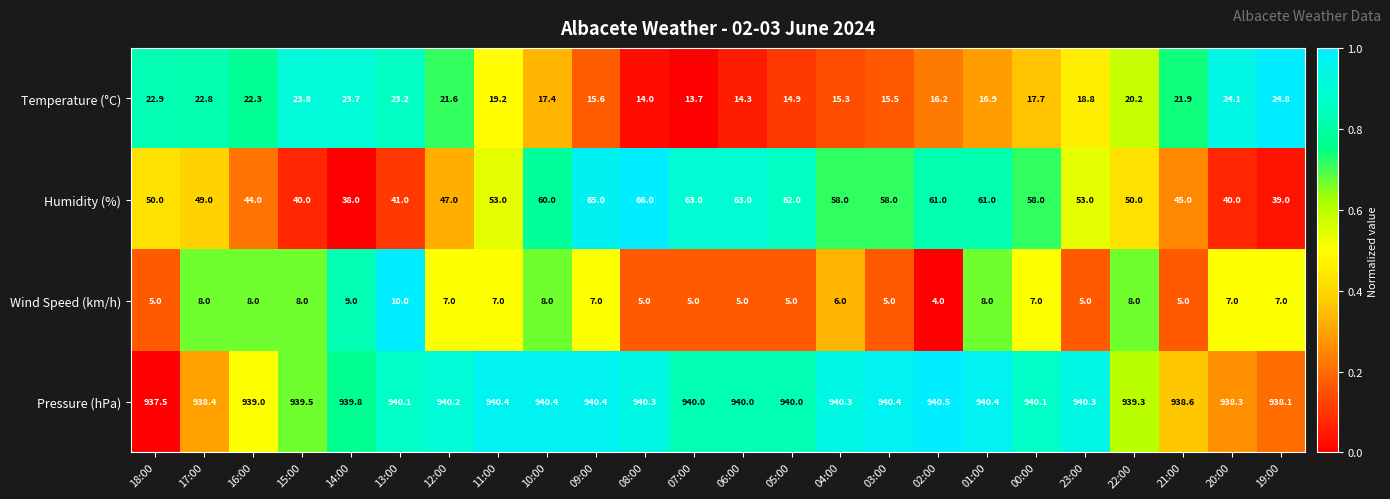

At 15:00, list the series in order from smallest to largest.

Wind Speed (km/h), Temperature (°C), Humidity (%), Pressure (hPa)